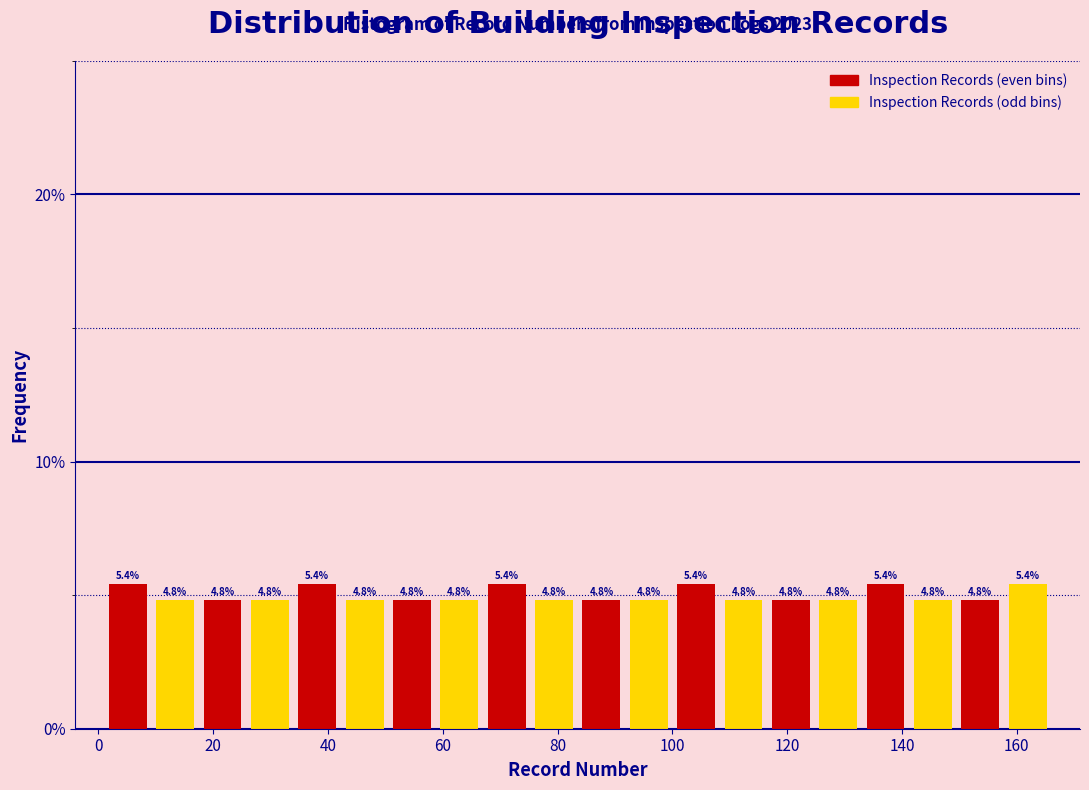

How tall is the bar that spans 92 to 100 on the x-axis? The bar edges are not printed on the chart, so give them approximately, as read against the axis.

4.8